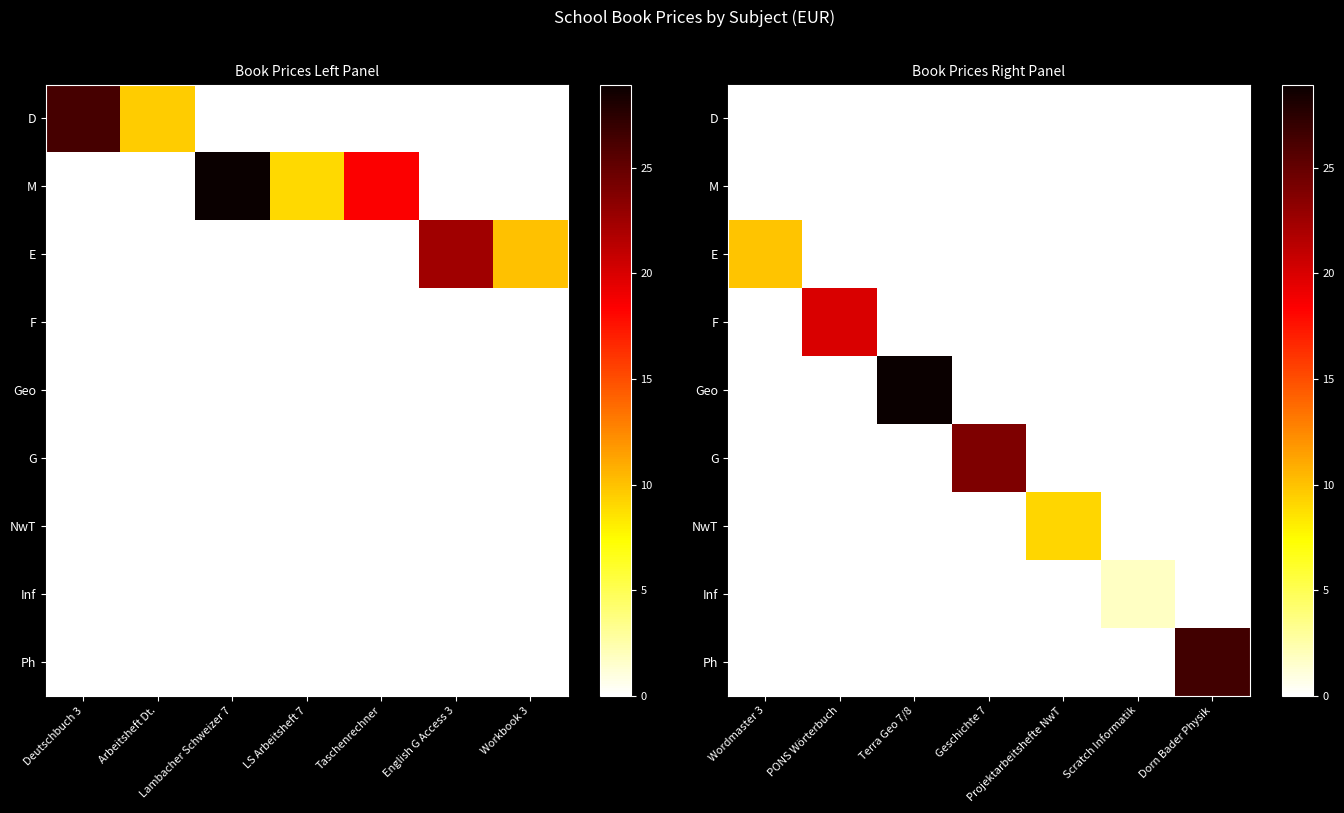

The value of F at Projektarbeitshefte NwT is 9.4. True or false?

False